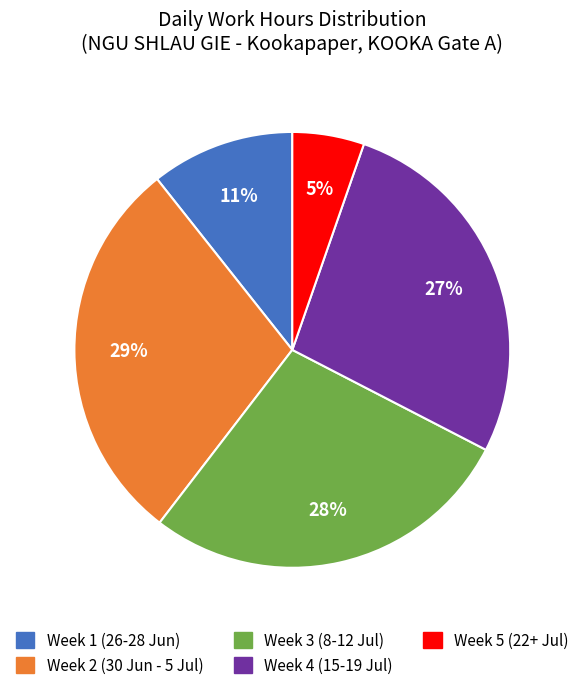

Is there a majority slice in this chart?

No